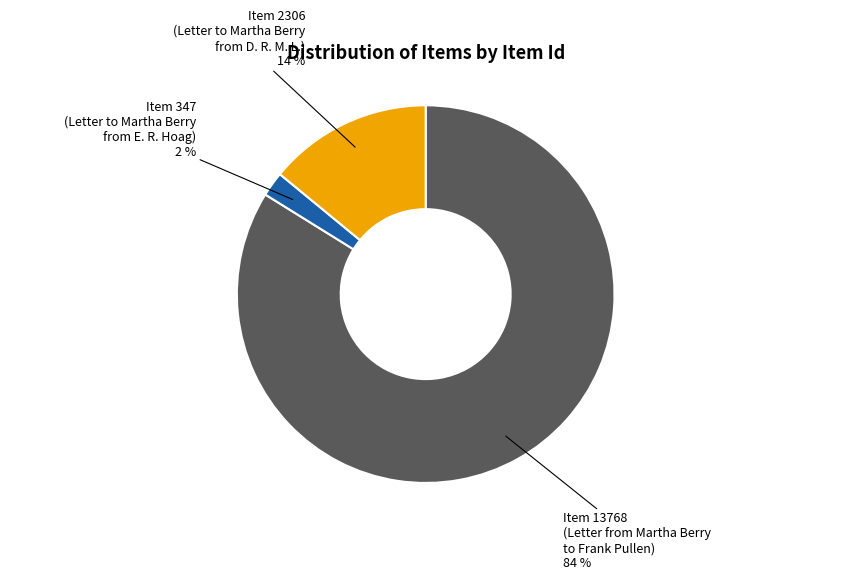

Rank the categories by value from highest to lowest.

Item 13768 (Letter from Martha Berry to Frank Pullen), Item 2306 (Letter to Martha Berry from D. R. M. L.), Item 347 (Letter to Martha Berry from E. R. Hoag)